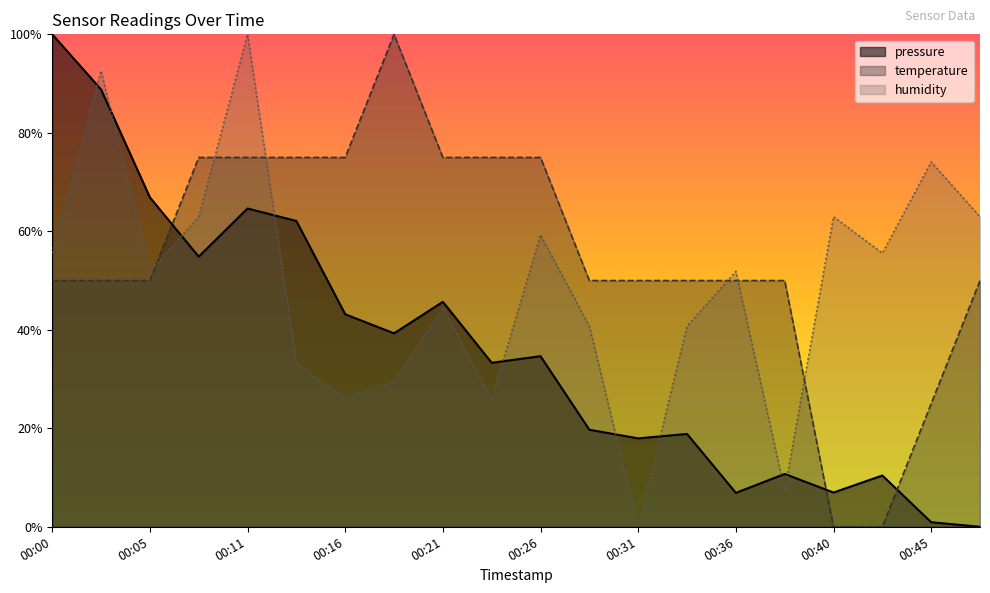

Which series ends up on top after the final intersection of temperature and humidity?

humidity